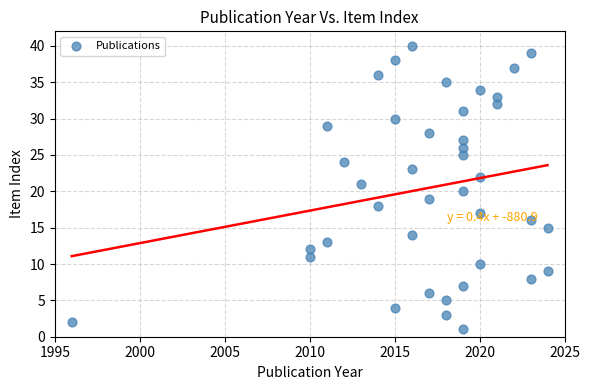

What is the range of Y values (max minus min)?

39